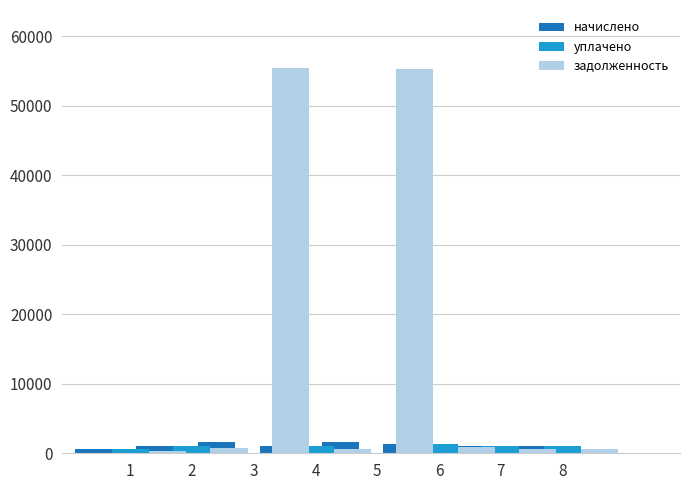

Which series has the widest spread of values?

задолженность